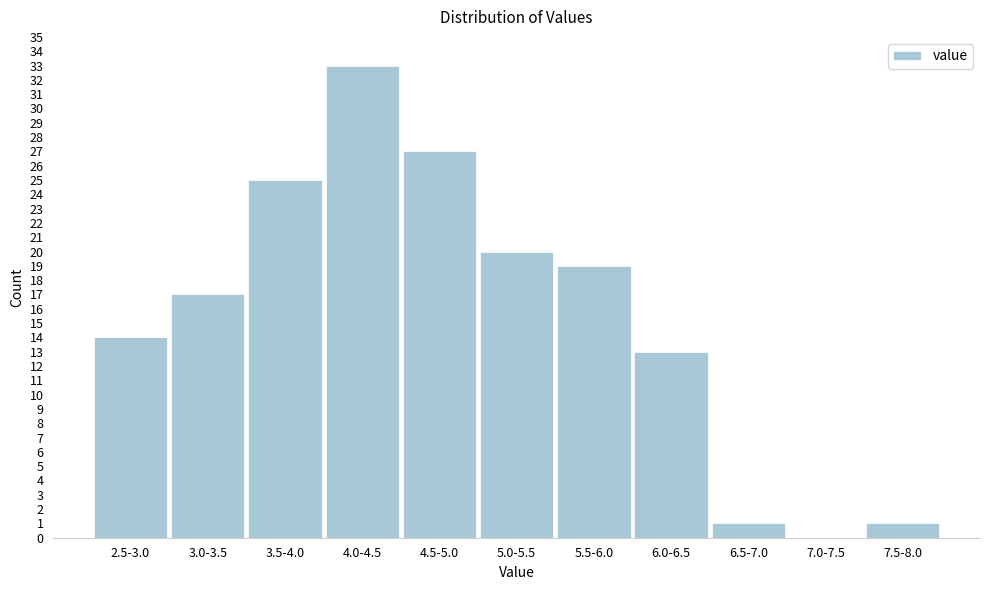

Reading left to right, list all the values displayed in this chart.

2.5-3.0=14	3.0-3.5=17	3.5-4.0=25	4.0-4.5=33	4.5-5.0=27	5.0-5.5=20	5.5-6.0=19	6.0-6.5=13	6.5-7.0=1	7.0-7.5=0	7.5-8.0=1